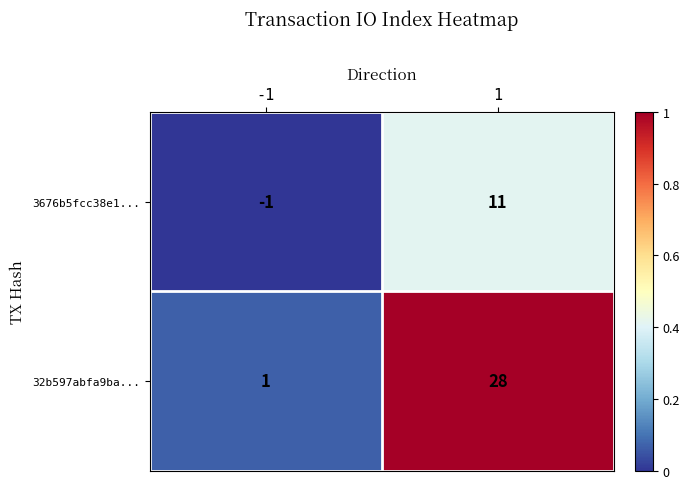

What is the sum of the 3676b5fcc38e1... values at -1 and 1?

10